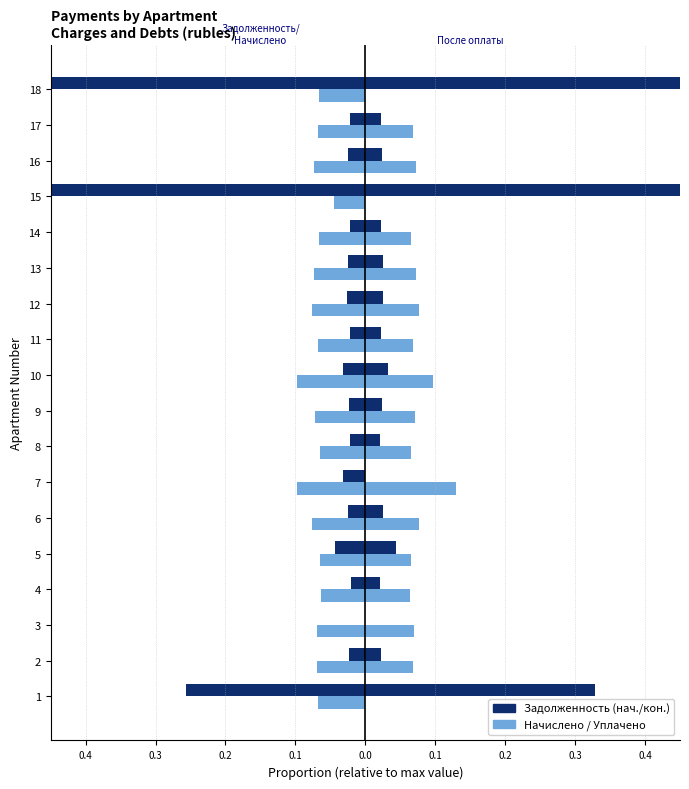

What is the total value across all series at 17?

-0.1